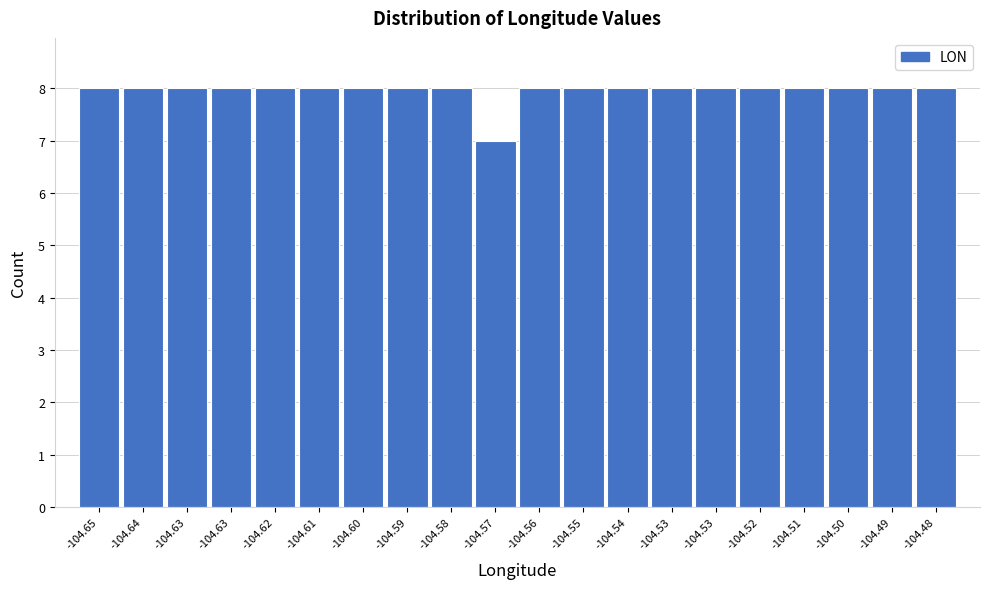

Are the bars horizontal?

No